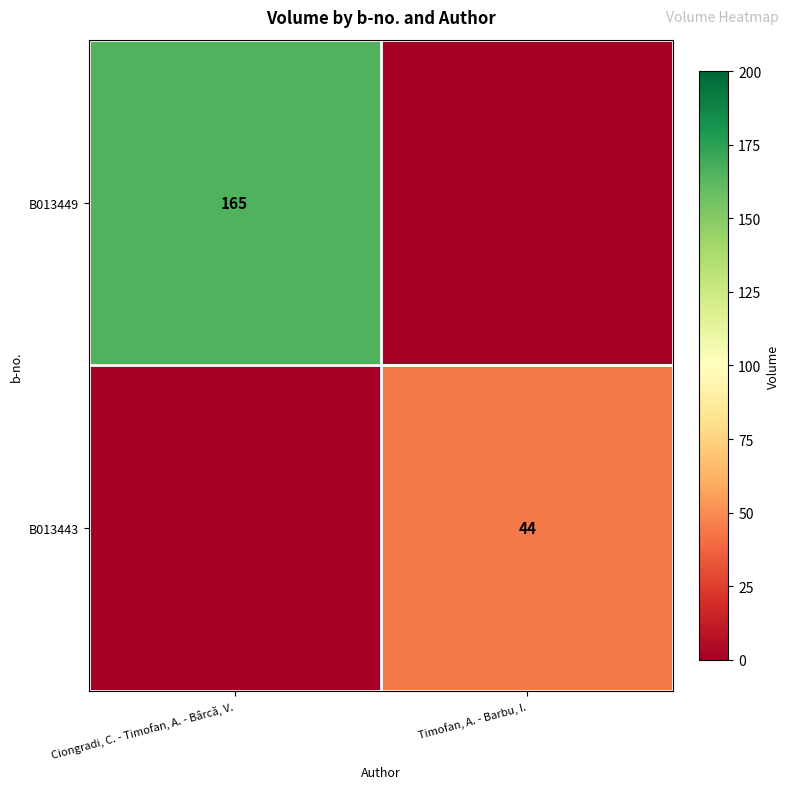

The B013449 series shows 165 at Ciongradi, C. - Timofan, A. - Bârcă, V.. True or false?

True